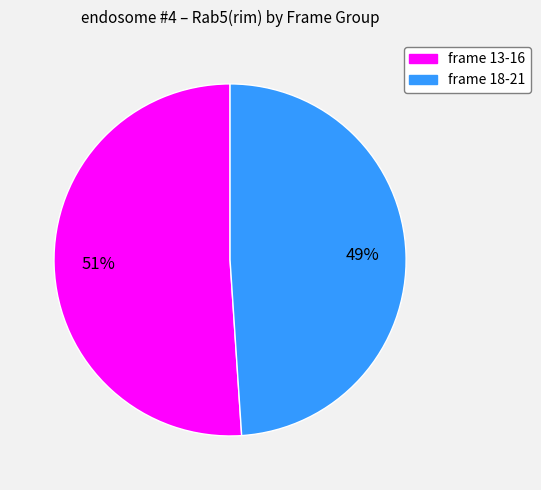

To the nearest percent, what is the difference between the largest and smallest slice percentages?

2%